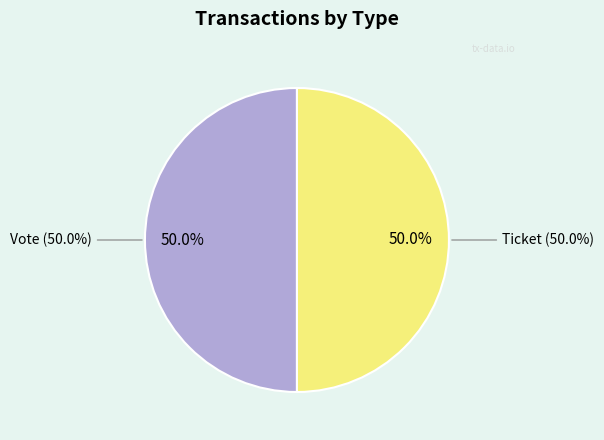

Count the number of slices in the pie.

2